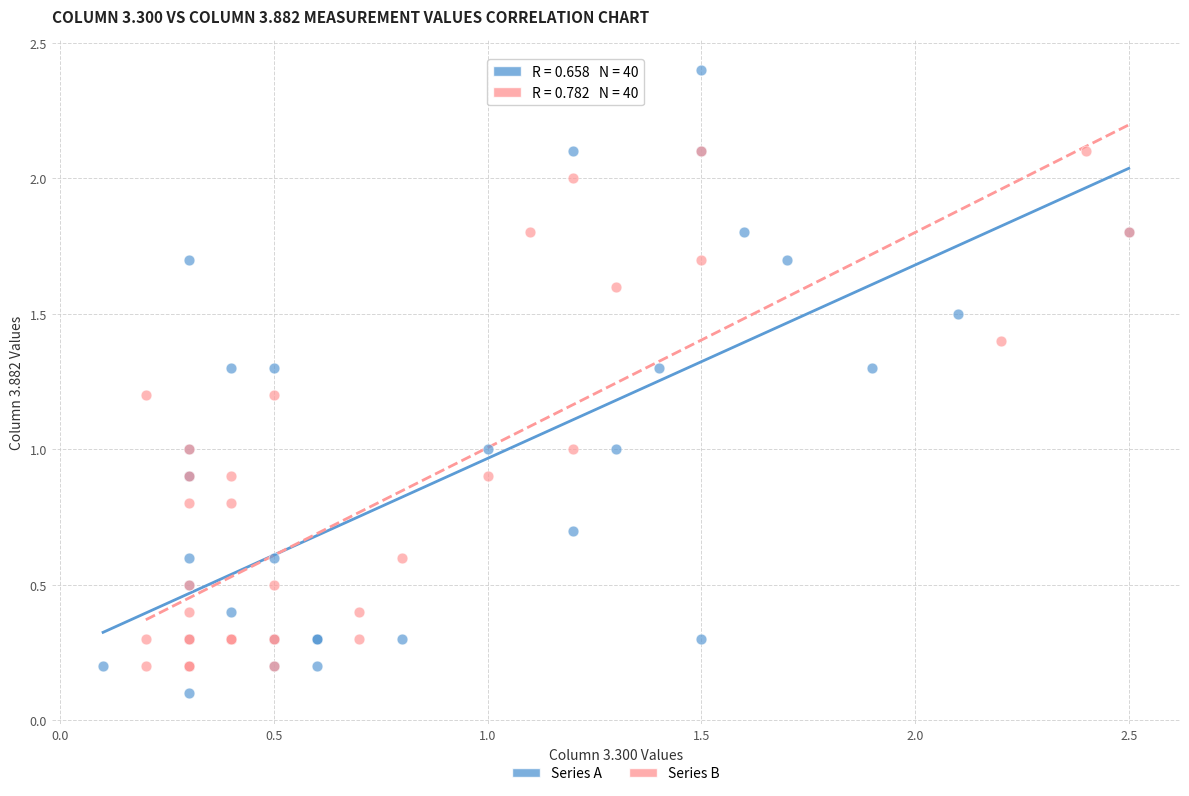

What are all the series names shown in the legend?

Series A, Series B